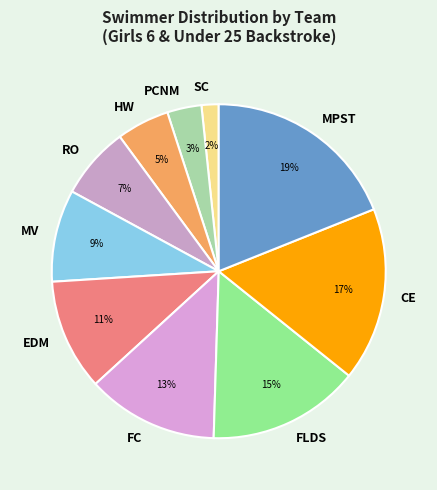

To the nearest percent, what is the average slice percentage?

10%